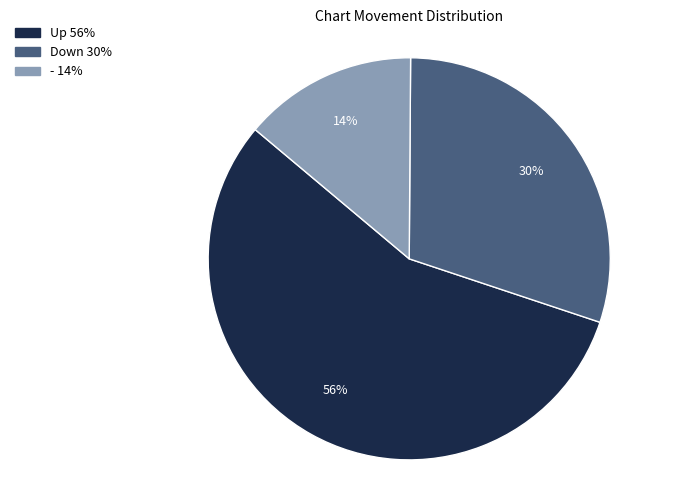

How many slices are in this pie chart?

3